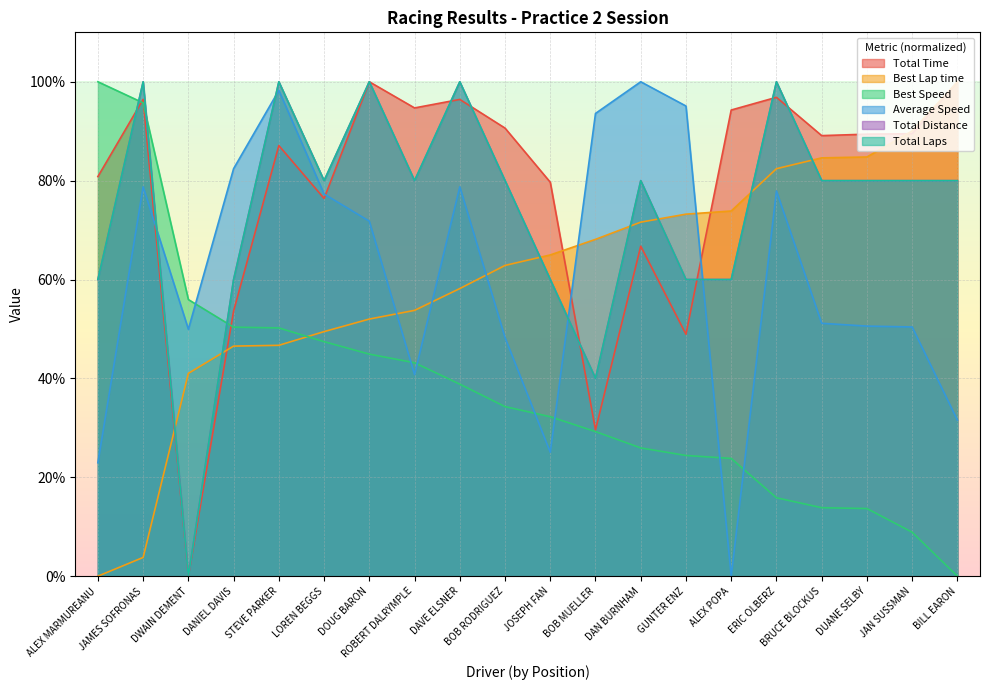

At DANIEL DAVIS, list the series in order from largest to smallest.

Average Speed, Total Distance, Total Laps, Total Time, Best Speed, Best Lap time